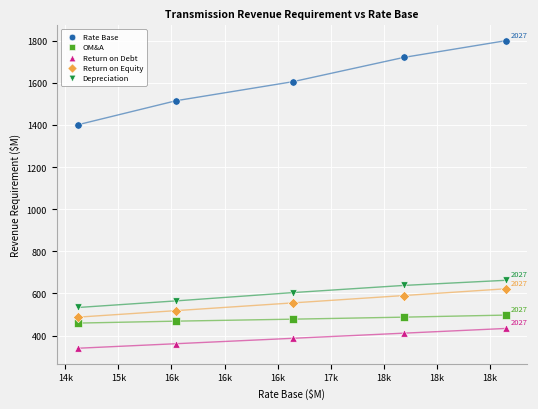

Which series has the widest spread of Y values?

Rate Base